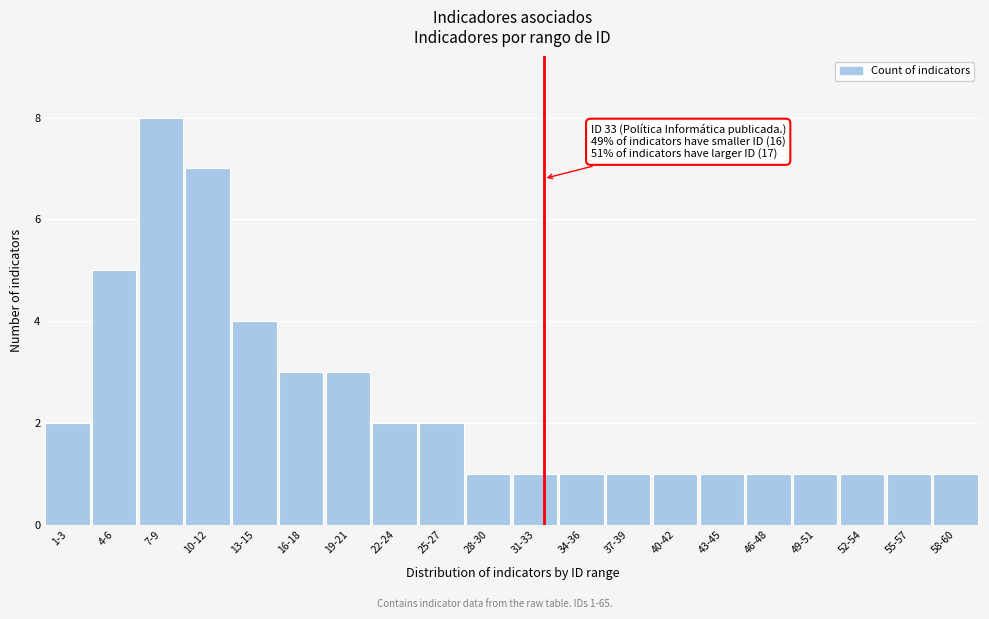

Reading left to right, transcribe all the data shown in this chart.

2	5	8	7	4	3	3	2	2	1	1	1	1	1	1	1	1	1	1	1